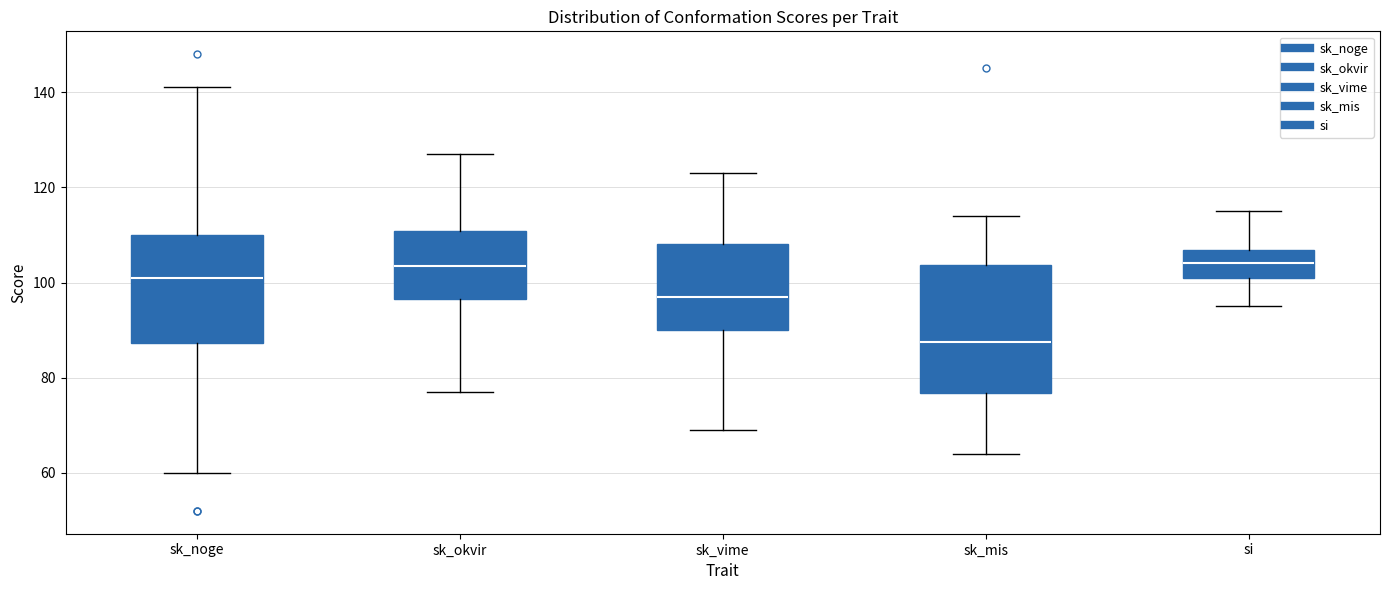

Reading left to right, read every box against the y-axis: the position of its median line, the range the box covers, and the ends of its whiskers. The values are not printed on the chart, so give them approximately, as read against the axis.

sk_noge: median 102, box 88 to 110, whiskers 60 to 142
sk_okvir: median 104, box 96 to 110, whiskers 78 to 128
sk_vime: median 98, box 90 to 108, whiskers 70 to 124
sk_mis: median 88, box 76 to 104, whiskers 64 to 114
si: median 104, box 102 to 106, whiskers 96 to 116